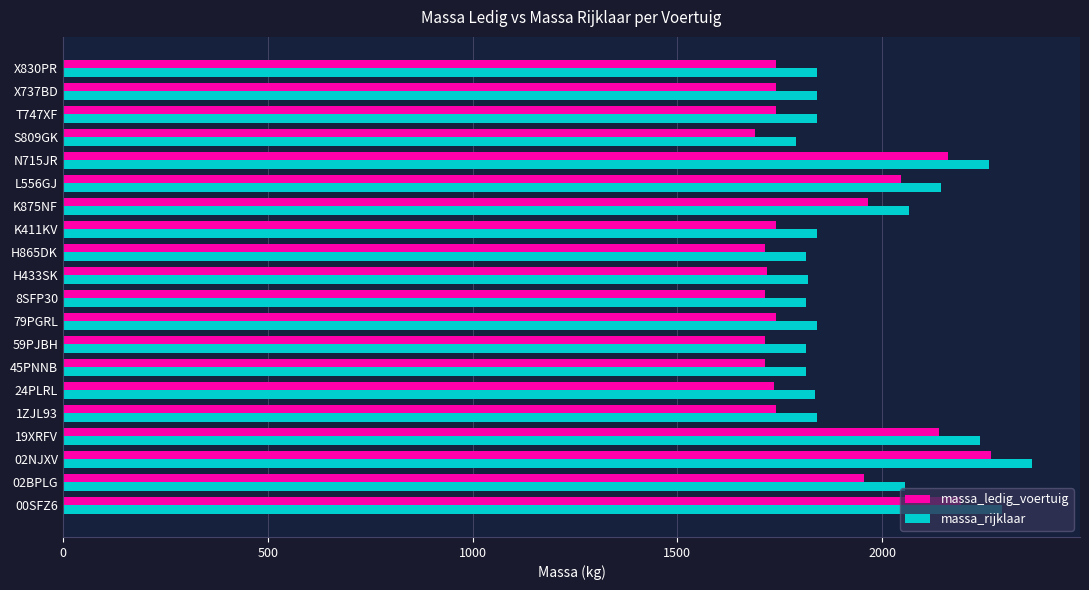

What is the spread (max minus min) of values at H865DK?

100